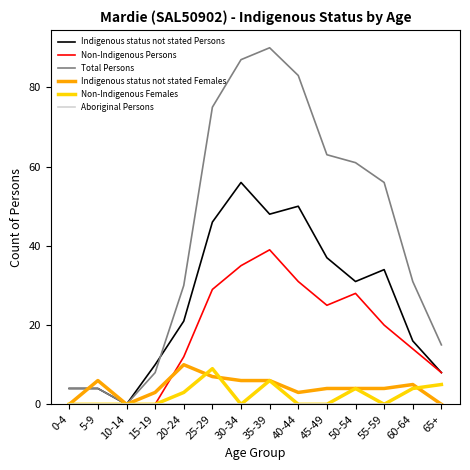

Between 40-44 and 60-64, which series saw the biggest shift?

Total Persons